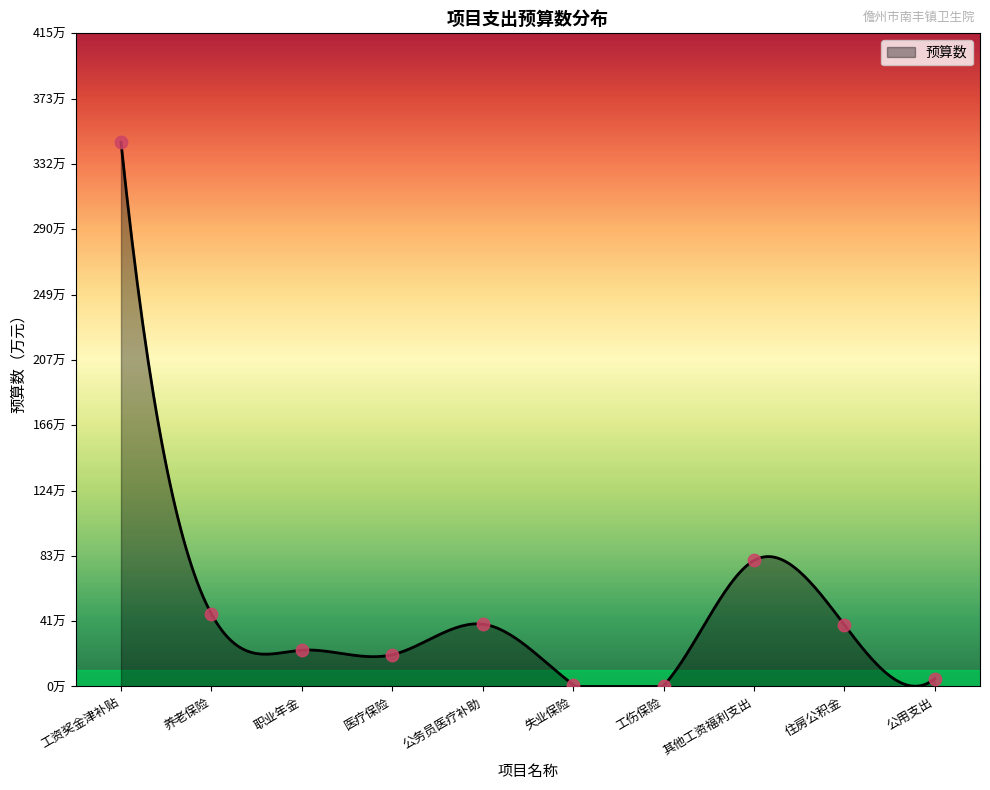

Between 工资奖金津补贴 and 失业保险, which is larger?

工资奖金津补贴